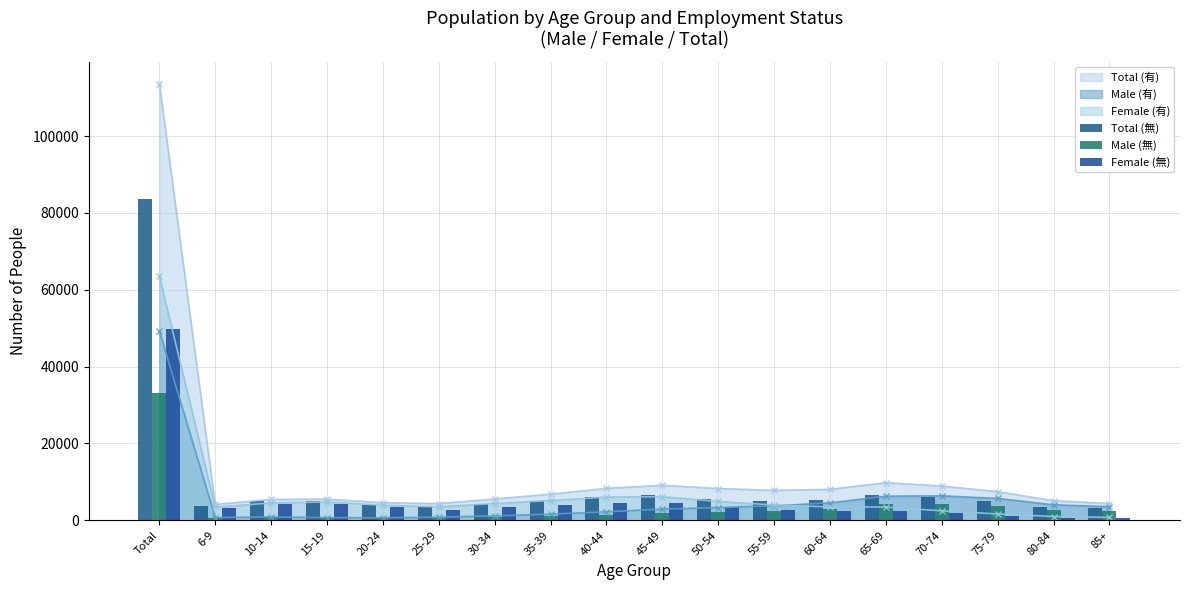

True or false: Total (無) has a value of 9216 at 70-74.

False